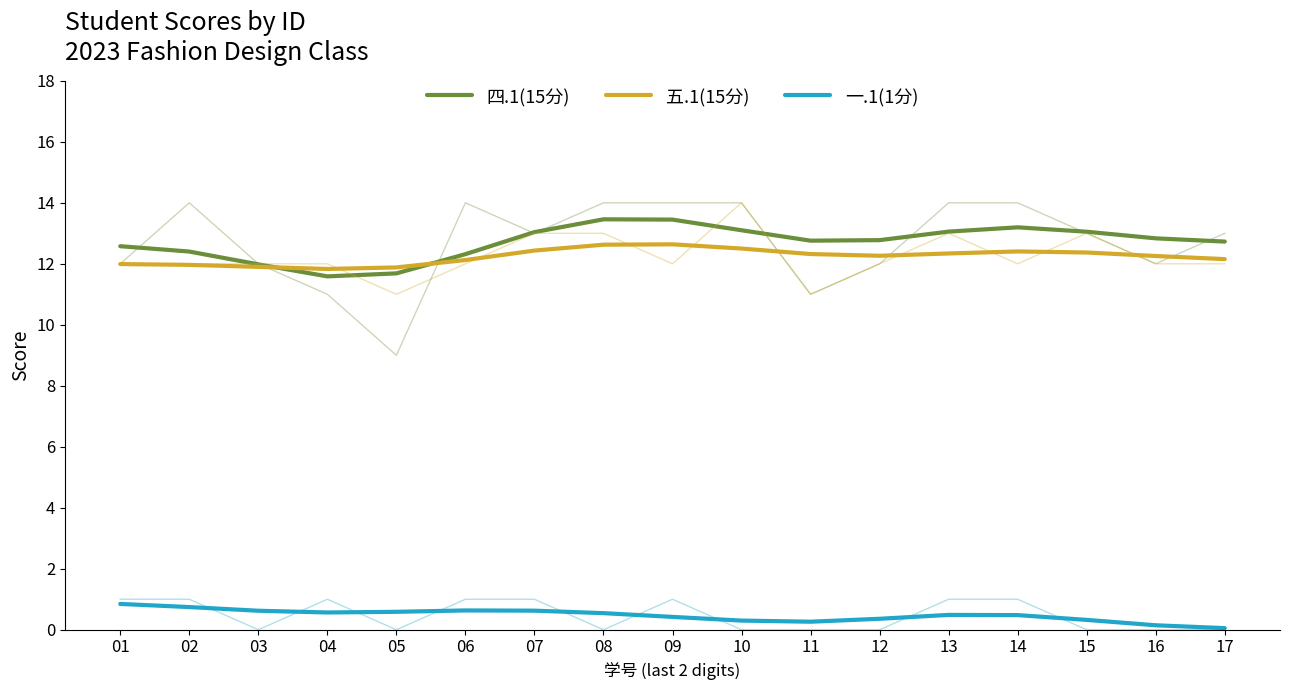

Is this an area chart (filled region under the line)?

No